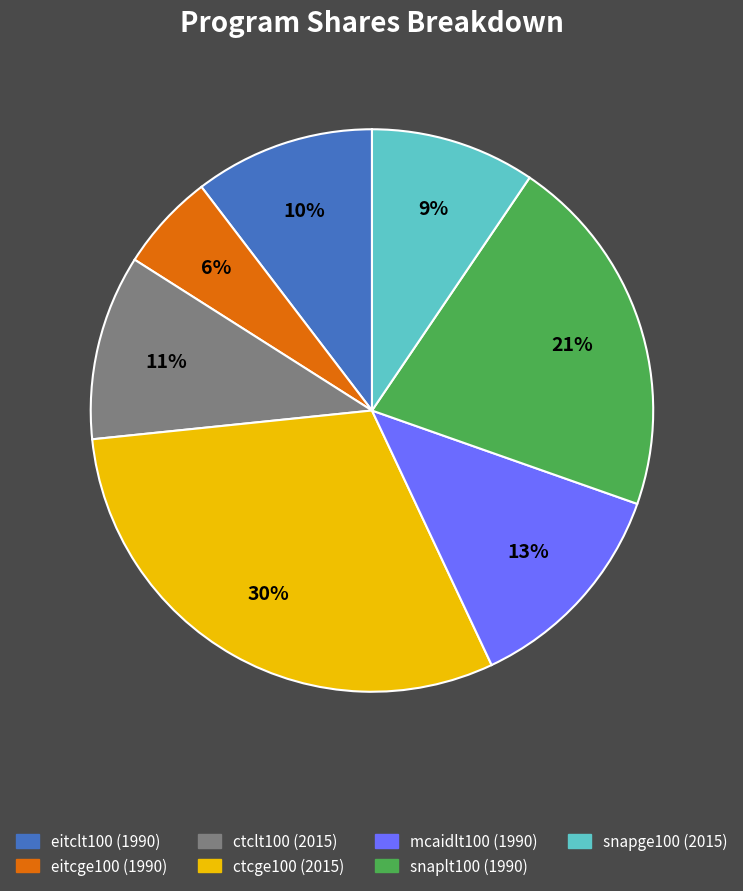

What percentage is the mcaidlt100 (1990) slice, to the nearest percent?

13%